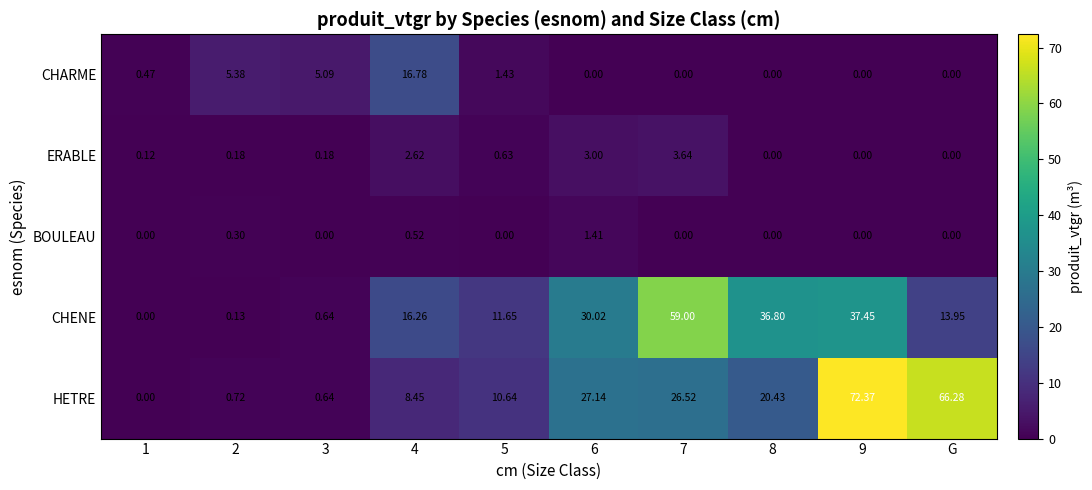

Is the value of HETRE at 9 greater than the value of ERABLE at 1?

Yes